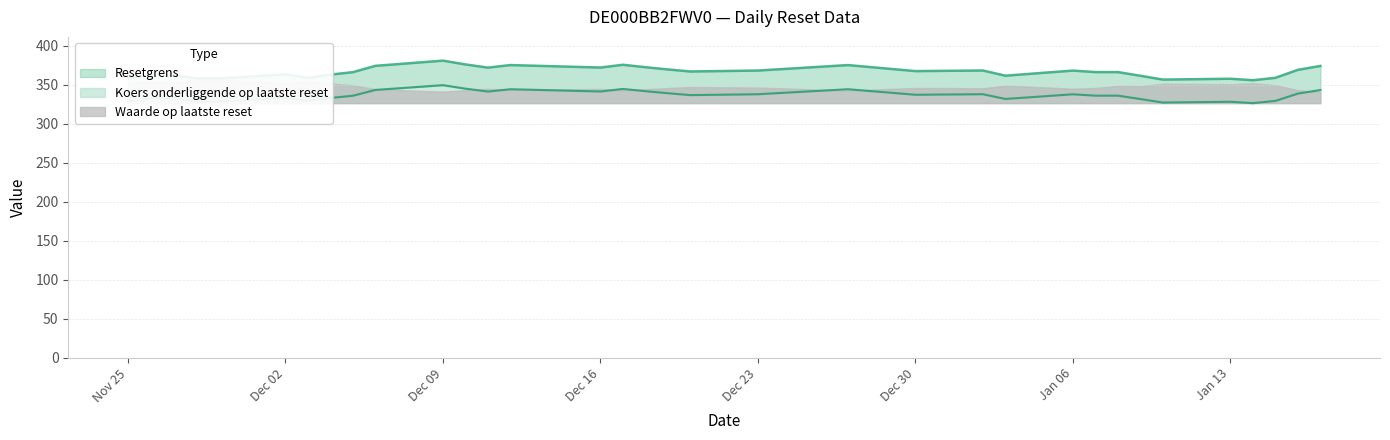

List the labels in order of Resetgrens value, smallest first.

2025-01-14, 2025-01-10, 2025-01-13, 2024-11-29, 2024-11-28, 2024-11-25, 2025-01-15, 2024-12-03, 2025-01-09, 2025-01-03, 2024-11-26, 2024-11-27, 2024-12-04, 2024-12-02, 2024-12-05, 2025-01-07, 2025-01-08, 2024-12-20, 2024-12-30, 2025-01-06, 2024-12-23, 2025-01-02, 2025-01-16, 2024-12-19, 2024-12-11, 2024-12-16, 2024-12-18, 2025-01-17, 2024-12-06, 2024-12-12, 2024-12-27, 2024-12-17, 2024-12-10, 2024-12-09